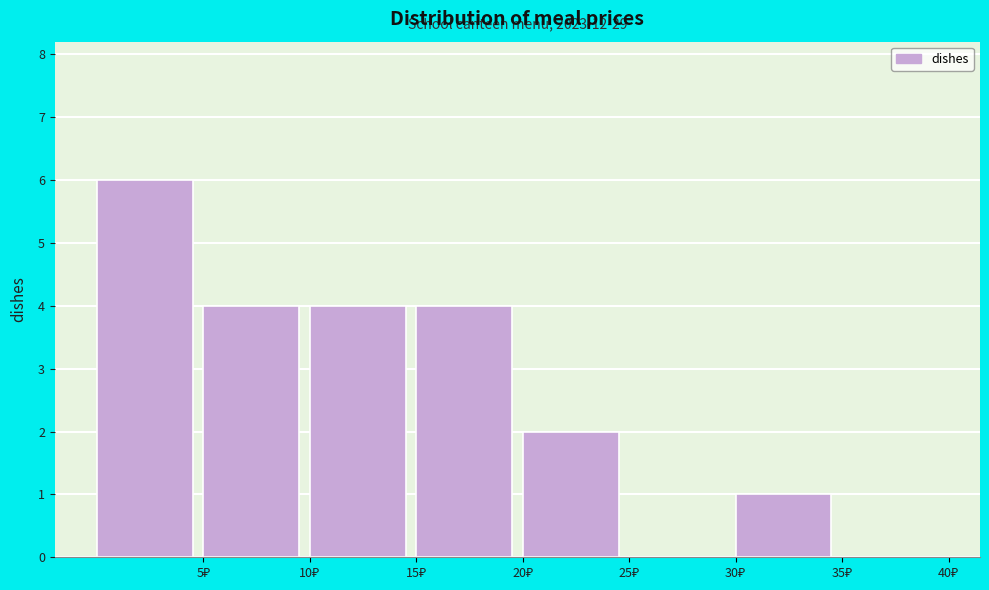

Over which range of the x-axis is the bar tallest?

0 to 5